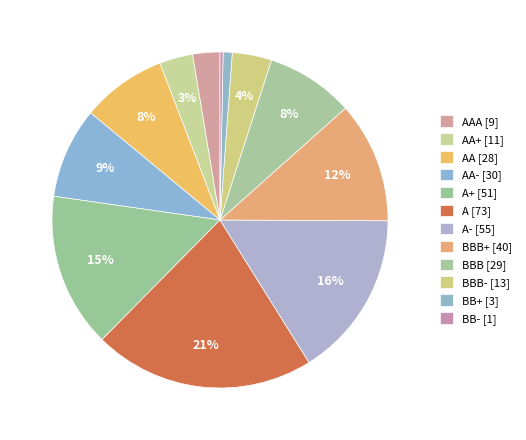

Count the number of slices in the pie.

12